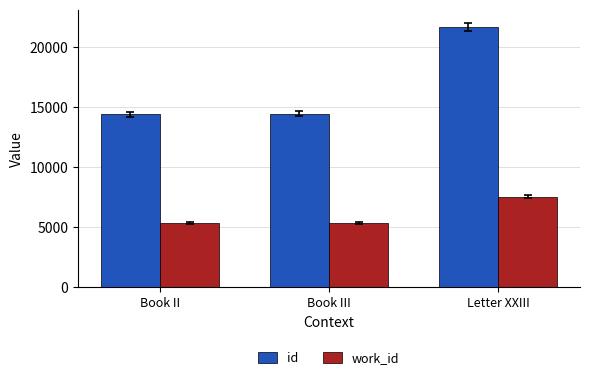

What is the value of the id bar at the 1st from the left?

14425